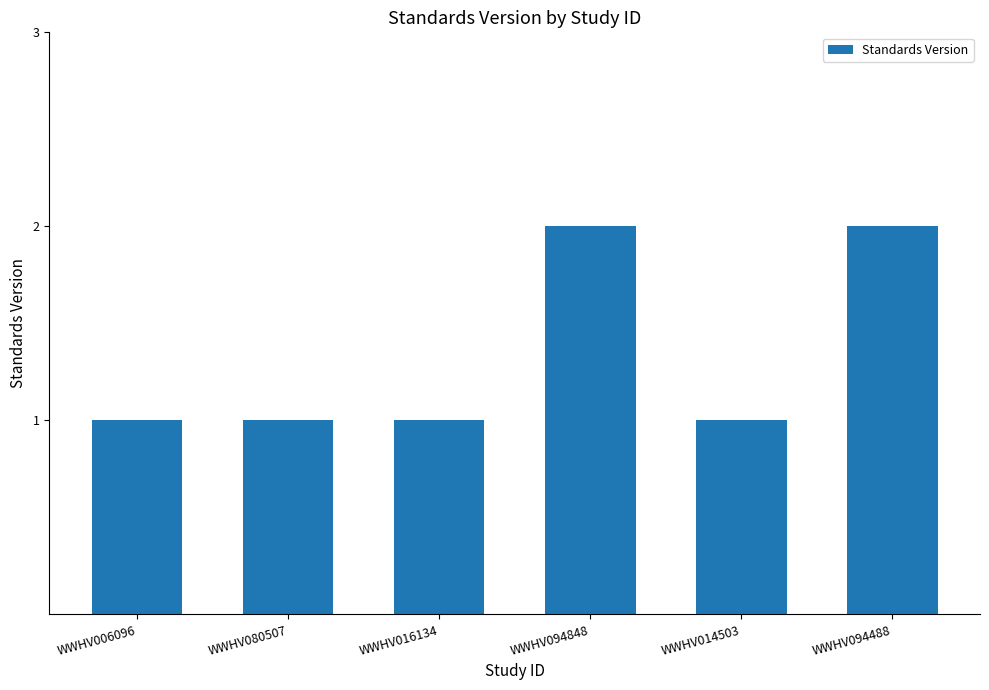

Is it true that the value at WWHV016134 is 1?

True